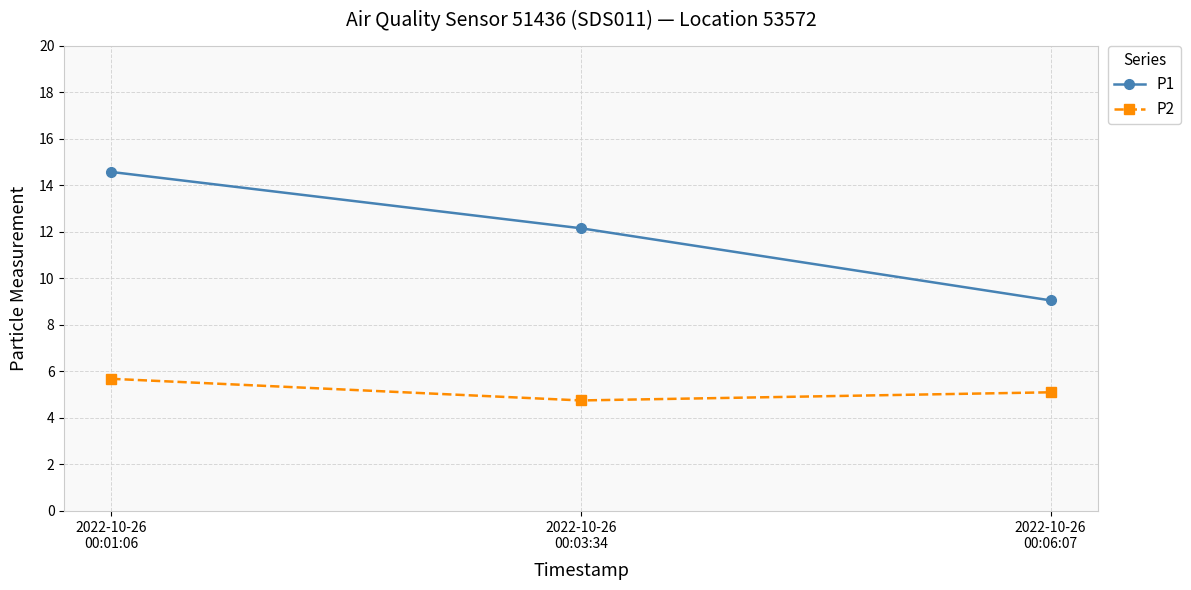

List the labels in order of P2 value, smallest first.

2022-10-26
00:03:34, 2022-10-26
00:06:07, 2022-10-26
00:01:06